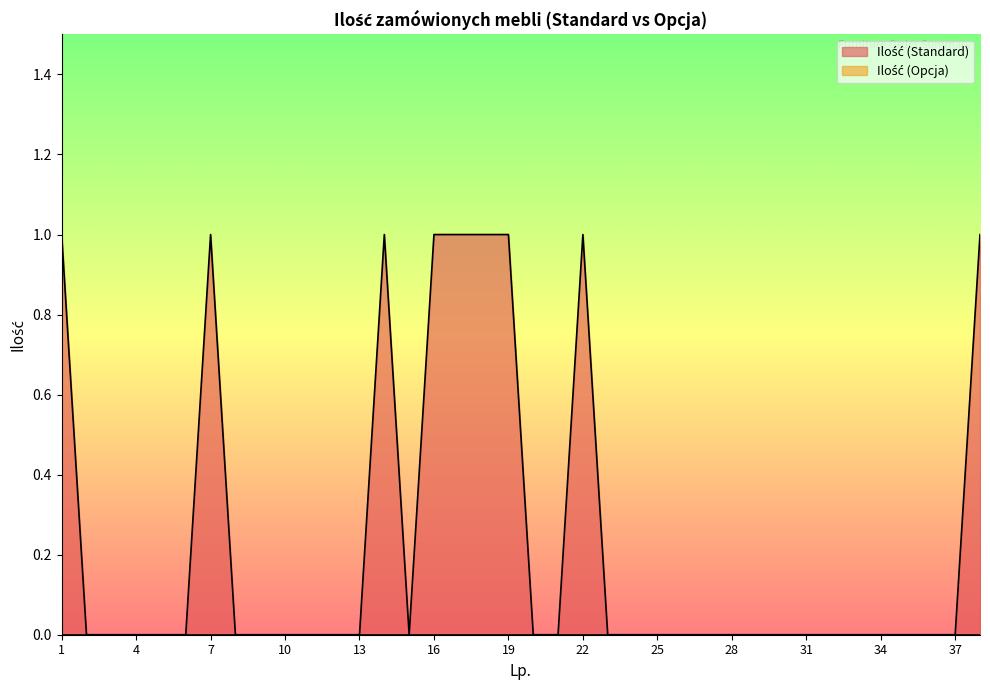

How many interior local valleys (lower than both neighbors) does the data have?

1